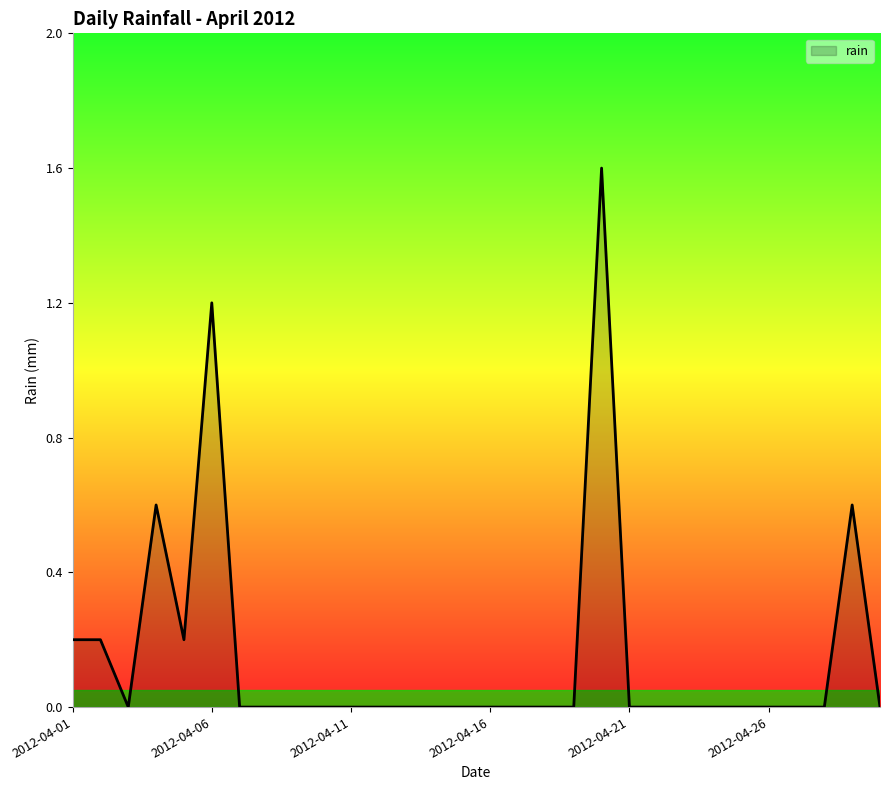

What is the difference between the maximum and minimum values?

1.6